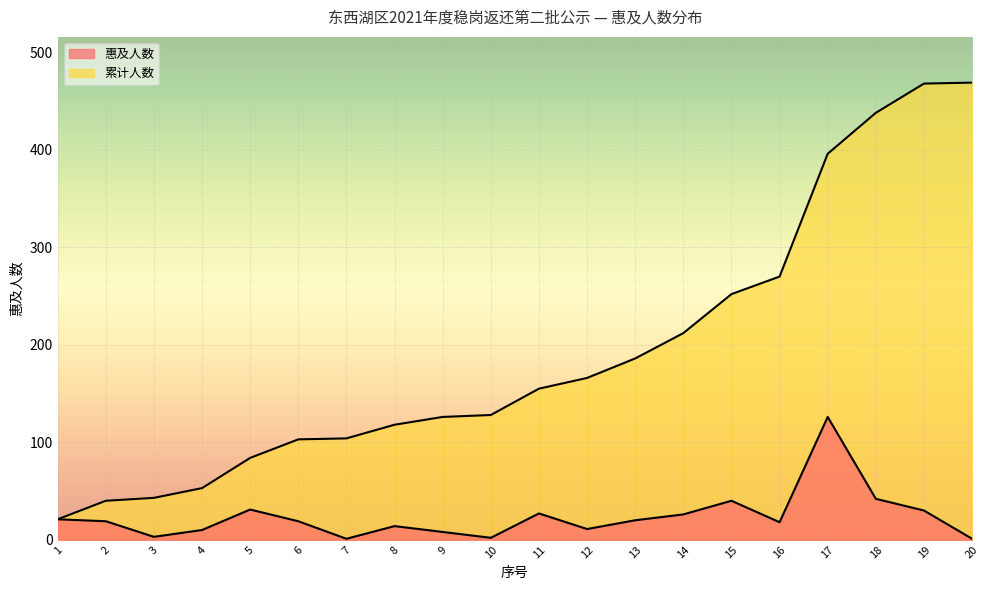

True or false: 惠及人数 and 累计人数 intersect in this chart.

False